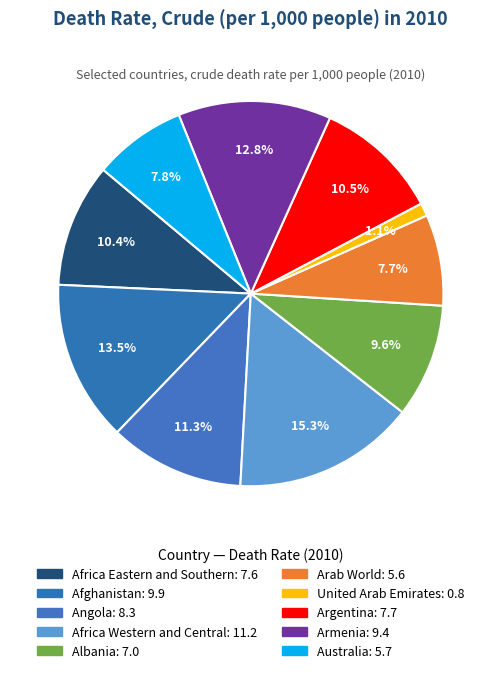

How many slices are in this pie chart?

10